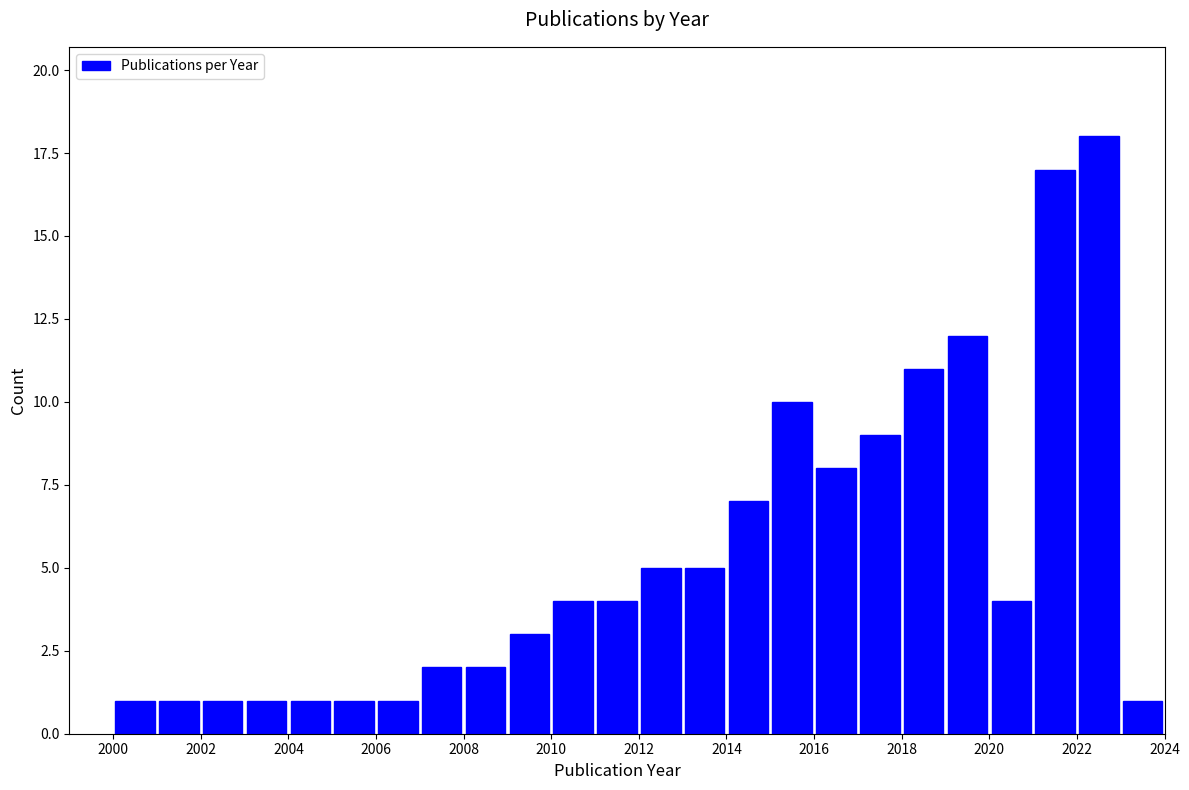

Reading left to right, list every bar in this chart as the range it spans on the x-axis followed by its height. The values are not printed on the chart, so give them approximately, as read against the axis.

2000 to 2001: 1
2001 to 2002: 1
2002 to 2003: 1
2003 to 2004: 1
2004 to 2005: 1
2005 to 2006: 1
2006 to 2007: 1
2007 to 2008: 2
2008 to 2009: 2
2009 to 2010: 3
2010 to 2011: 4
2011 to 2012: 4
2012 to 2013: 5
2013 to 2014: 5
2014 to 2015: 7
2015 to 2016: 10
2016 to 2017: 8
2017 to 2018: 9
2018 to 2019: 11
2019 to 2020: 12
2020 to 2021: 4
2021 to 2022: 17
2022 to 2023: 18
2023 to 2024: 1